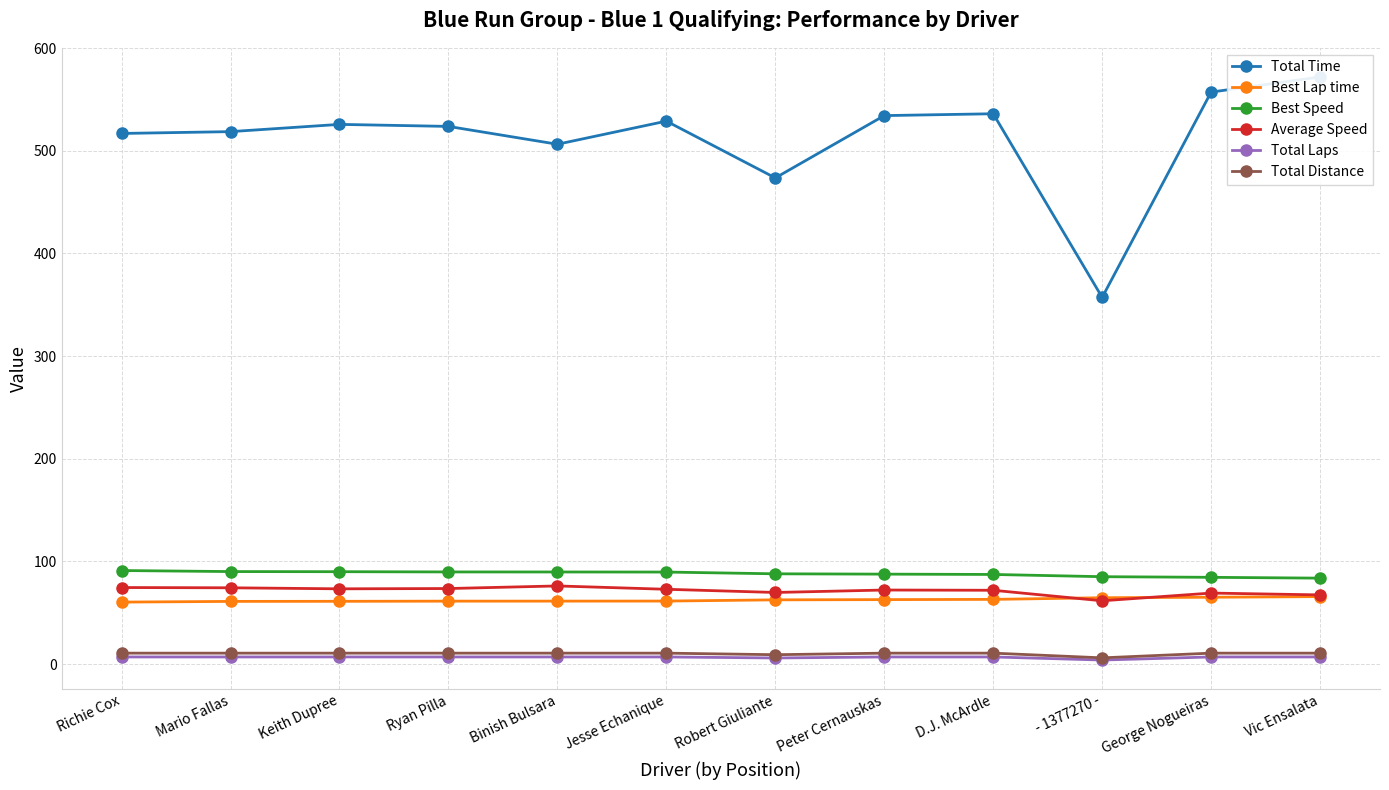

Which series has the widest spread of values?

Total Time